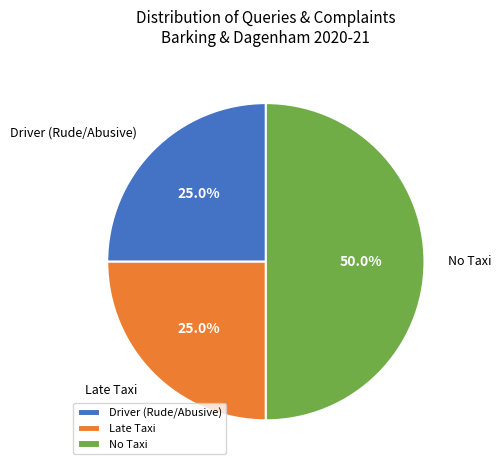

Which has a higher value, Driver (Rude/Abusive) or No Taxi?

No Taxi